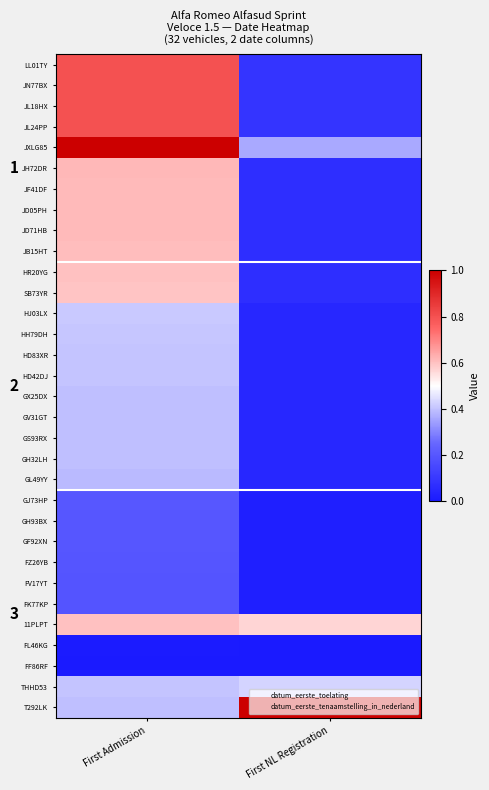

Is the value of JD71HB at First NL Registration greater than the value of FK77KP at First NL Registration?

Yes